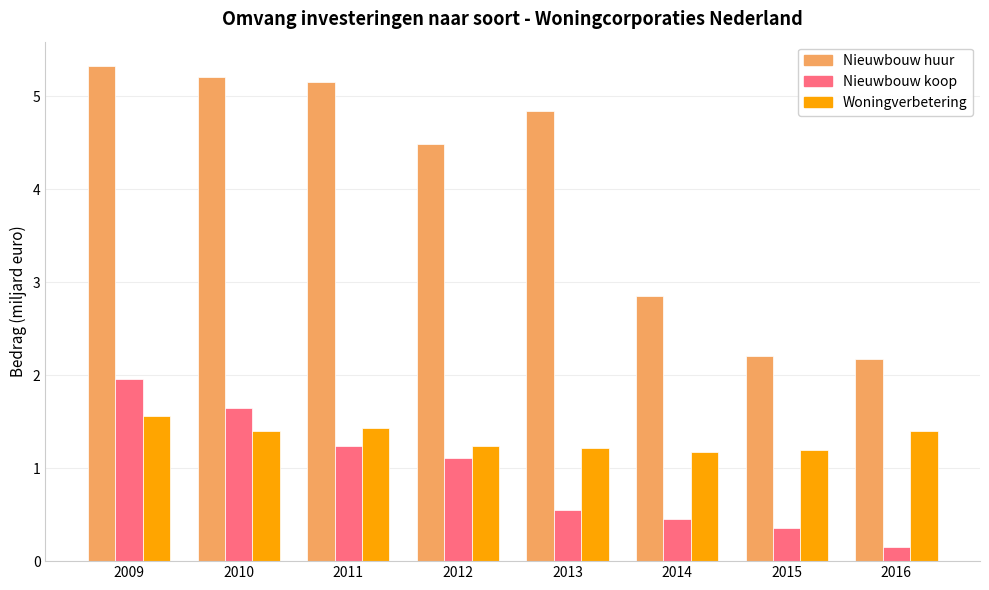

What is the value of the Woningverbetering bar at the 1st from the left?

1.6